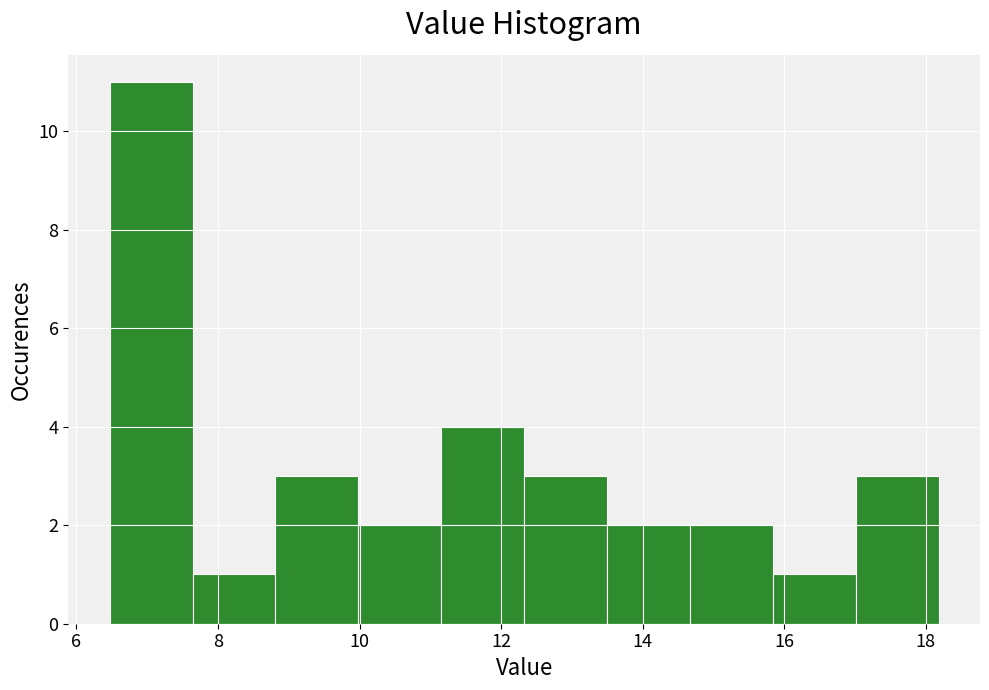

What is the height of the bar covering 6.4 to 7.6 on the x-axis? Neither the bar edges nor the heights are printed on the chart, so give them approximately, as read against the axes.

11